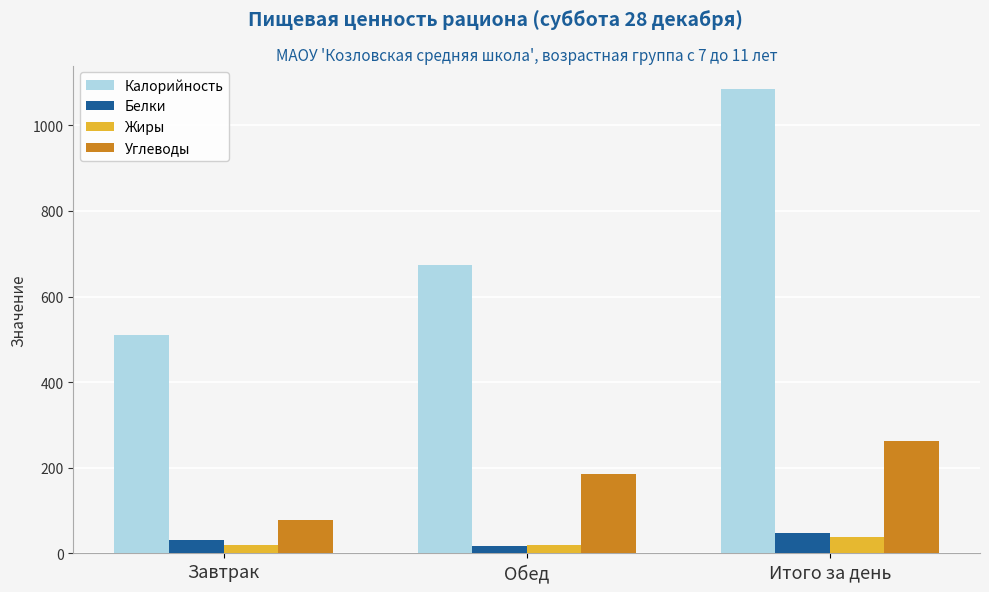

What is the sum of all Калорийность values?

2269.9